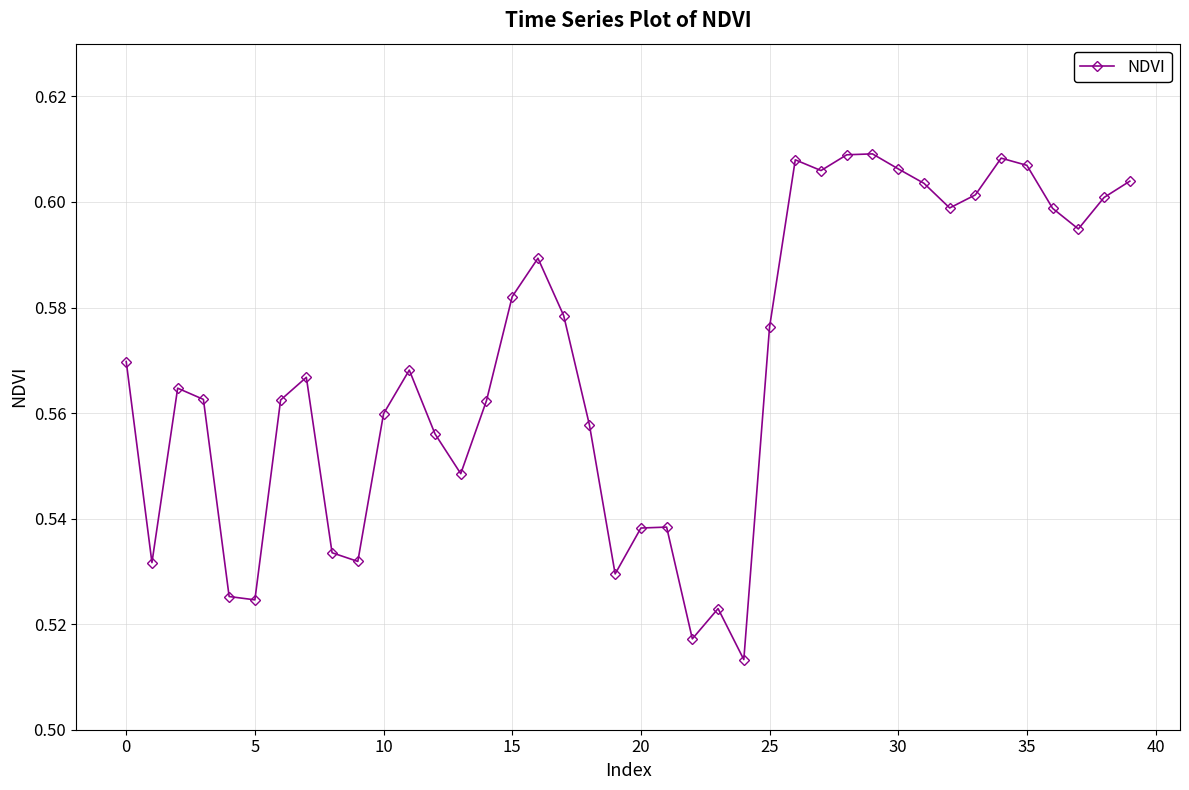

True or false: there are more than 2 points higher than both neighbors.

True